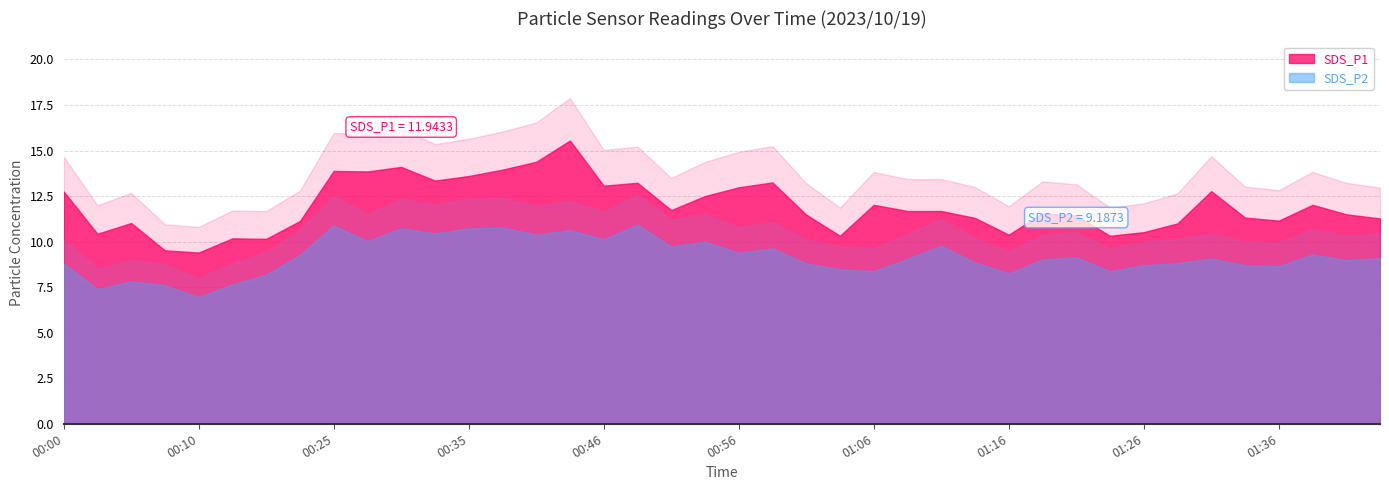

Reading left to right, transcribe all the data shown in this chart.

SDS_P1: 00:00=12.8	00:03=10.4	00:05=11.0	00:08=9.5	00:10=9.4	00:13=10.2	00:15=10.2	00:23=11.1	00:25=13.9	00:28=13.8	00:30=14.1	00:33=13.3	00:35=13.6	00:38=13.9	00:41=14.4	00:43=15.6	00:46=13.1	00:48=13.2	00:51=11.7	00:53=12.5	00:56=13.0	00:58=13.2	01:01=11.5	01:03=10.3	01:06=12.0	01:08=11.7	01:11=11.7	01:13=11.3	01:16=10.4	01:18=11.6	01:21=11.4	01:24=10.3	01:26=10.5	01:29=11.0	01:31=12.8	01:34=11.3	01:36=11.2	01:39=12.0	01:41=11.5	01:44=11.3
SDS_P2: 00:00=8.8	00:03=7.4	00:05=7.8	00:08=7.6	00:10=7.0	00:13=7.7	00:15=8.2	00:23=9.3	00:25=10.9	00:28=10.0	00:30=10.7	00:33=10.4	00:35=10.7	00:38=10.8	00:41=10.4	00:43=10.6	00:46=10.1	00:48=10.9	00:51=9.7	00:53=10.0	00:56=9.4	00:58=9.6	01:01=8.8	01:03=8.5	01:06=8.4	01:08=9.1	01:11=9.8	01:13=8.8	01:16=8.2	01:18=9.0	01:21=9.1	01:24=8.4	01:26=8.7	01:29=8.8	01:31=9.1	01:34=8.7	01:36=8.7	01:39=9.3	01:41=9.0	01:44=9.1